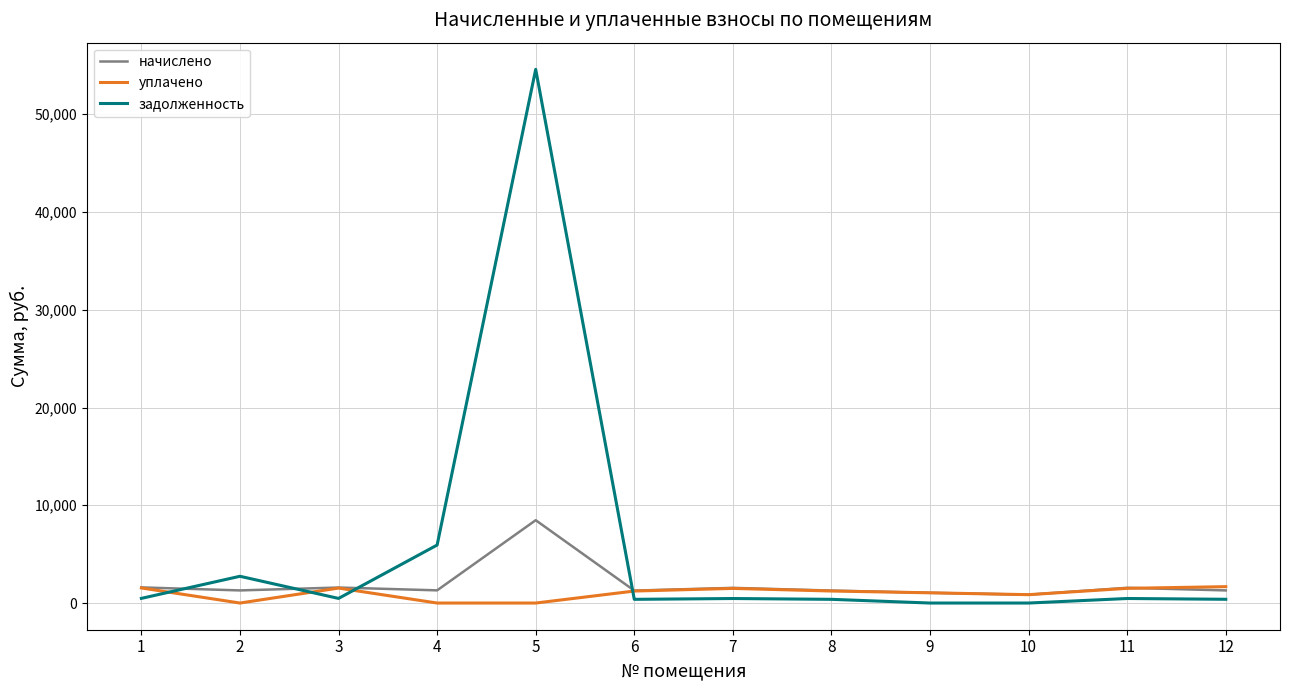

What is the average value of the уплачено series?

1009.1